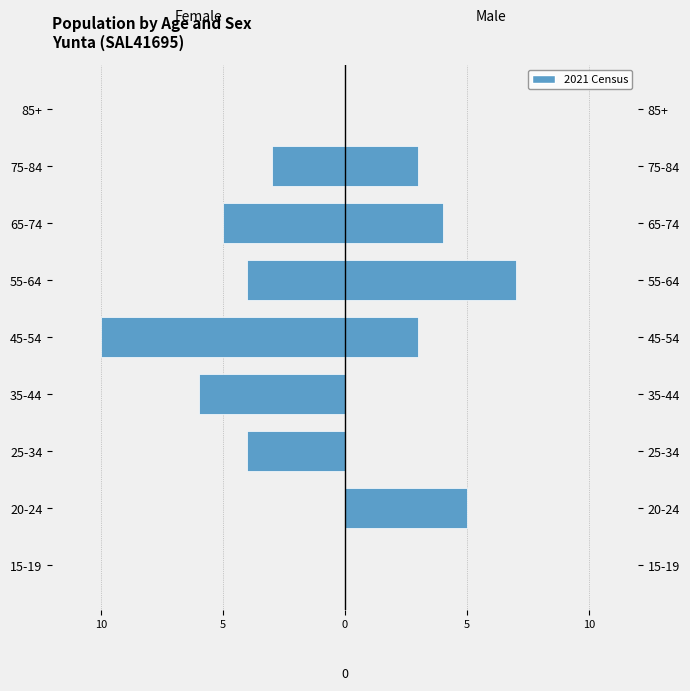

How many data points in Female are above -4?

4